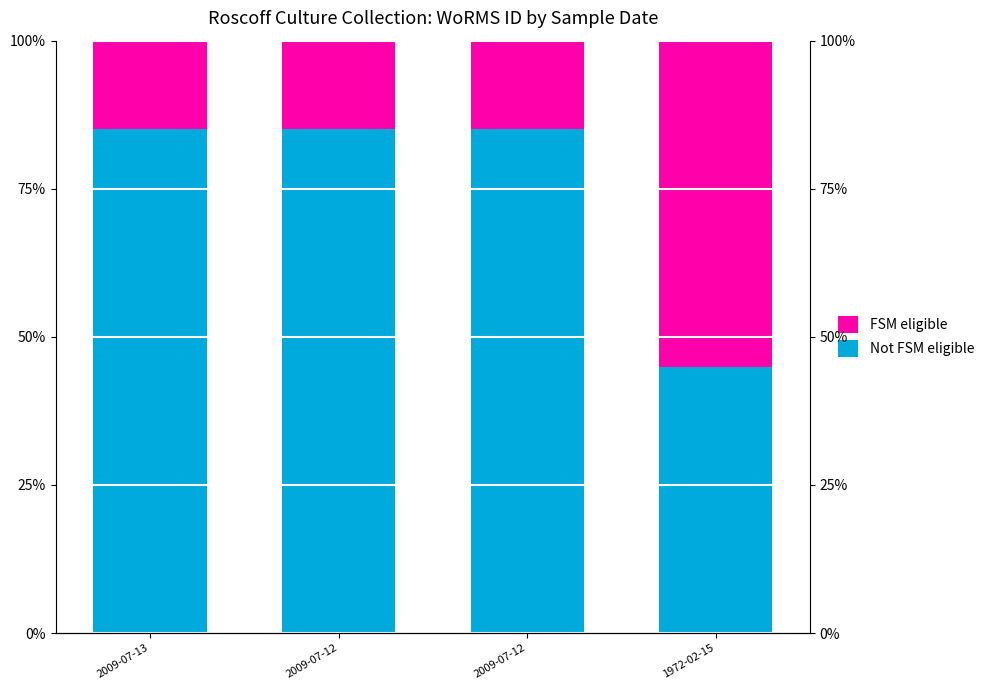

True or false: Not FSM eligible has a value of 85.0 at 2009-07-12.

True